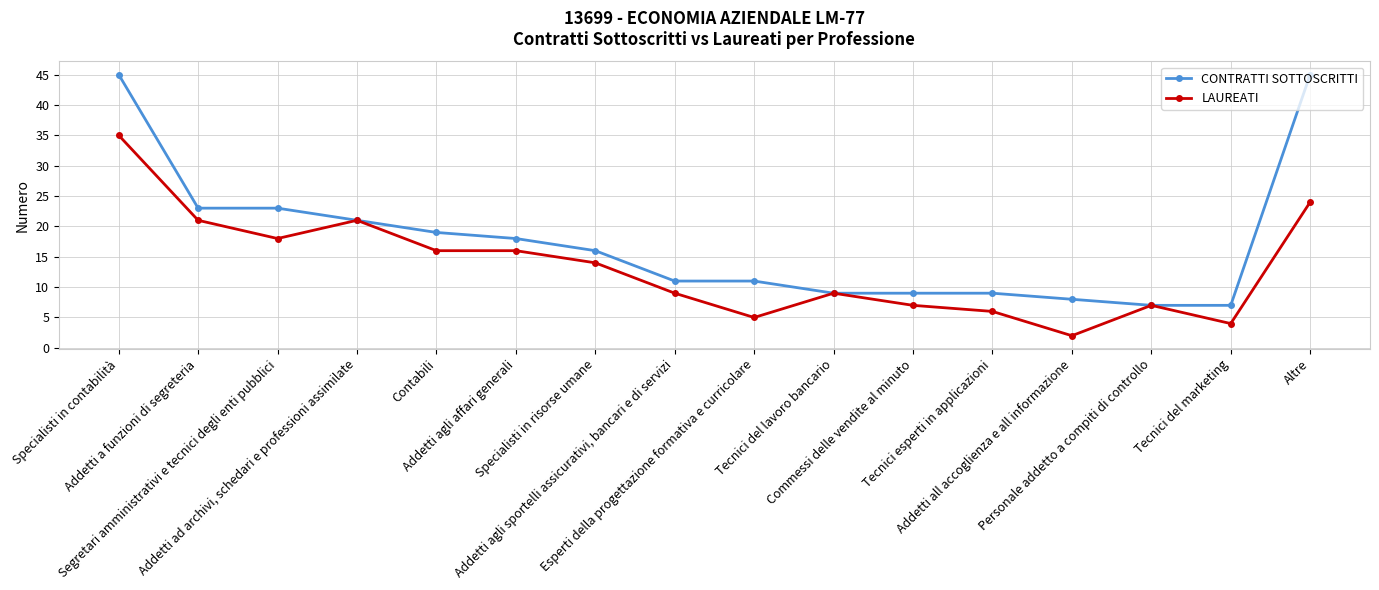

How many values in the CONTRATTI SOTTOSCRITTI series are below 16?

8